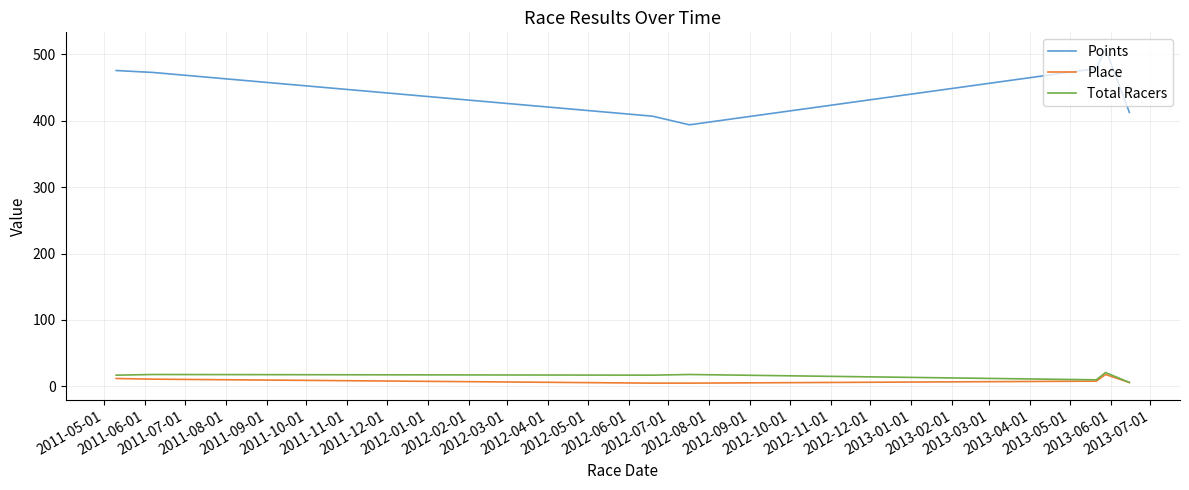

At how many categories does at least one series exceed 441?

4